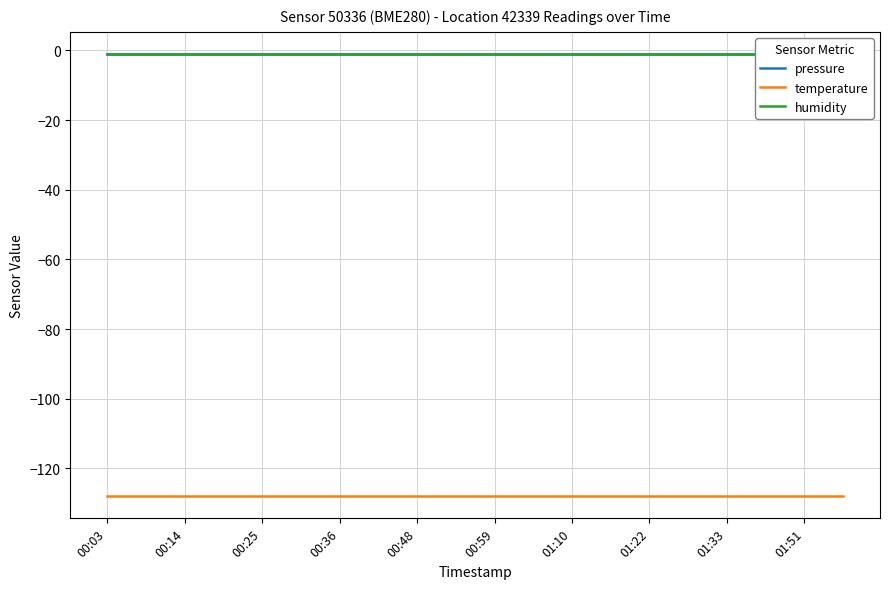

How many distinct data groups are displayed?

3